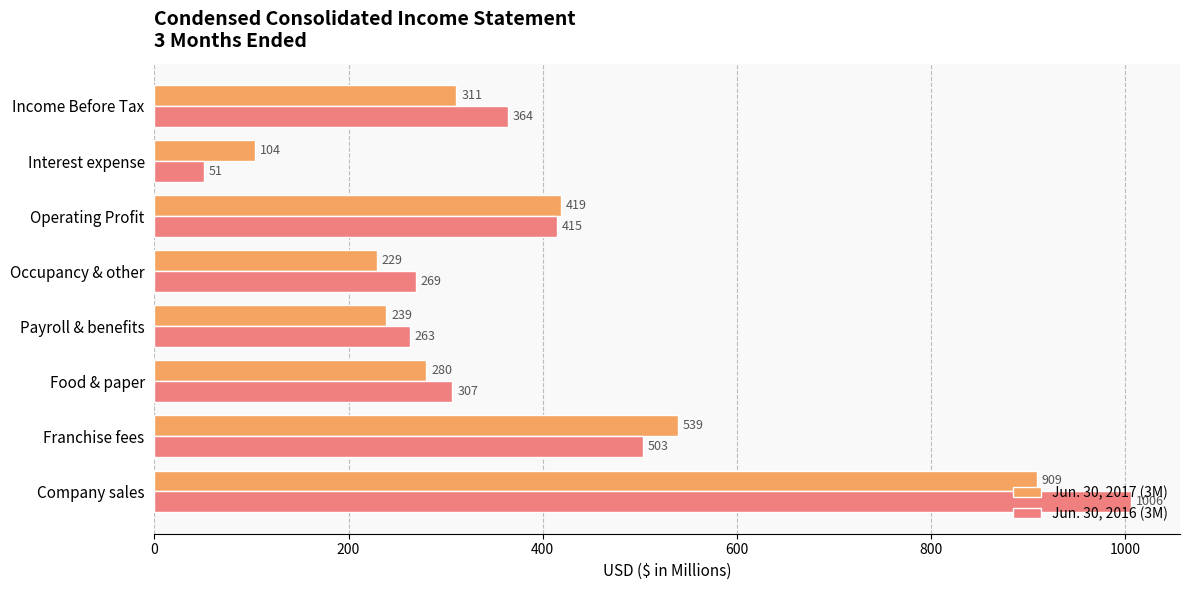

The Jun. 30, 2016 (3M) series shows 1579 at Company sales. True or false?

False